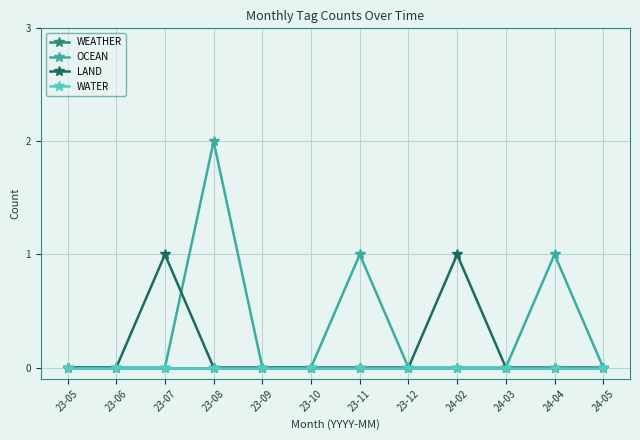

Where is WATER nearest to the value 0?

23-05